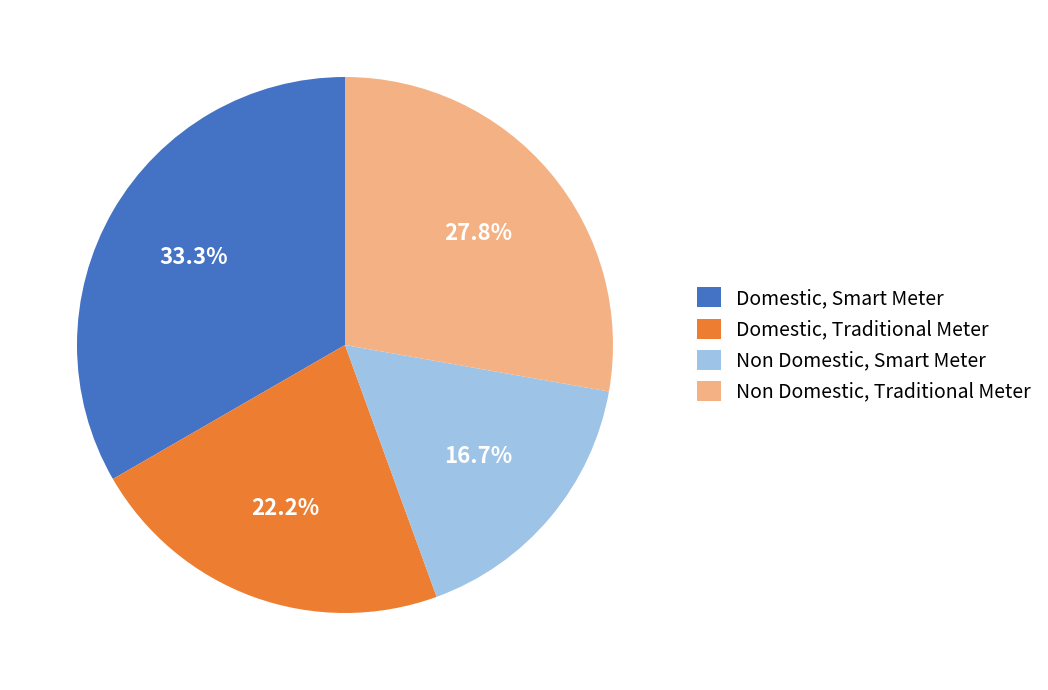

How many segments does this pie chart have?

4